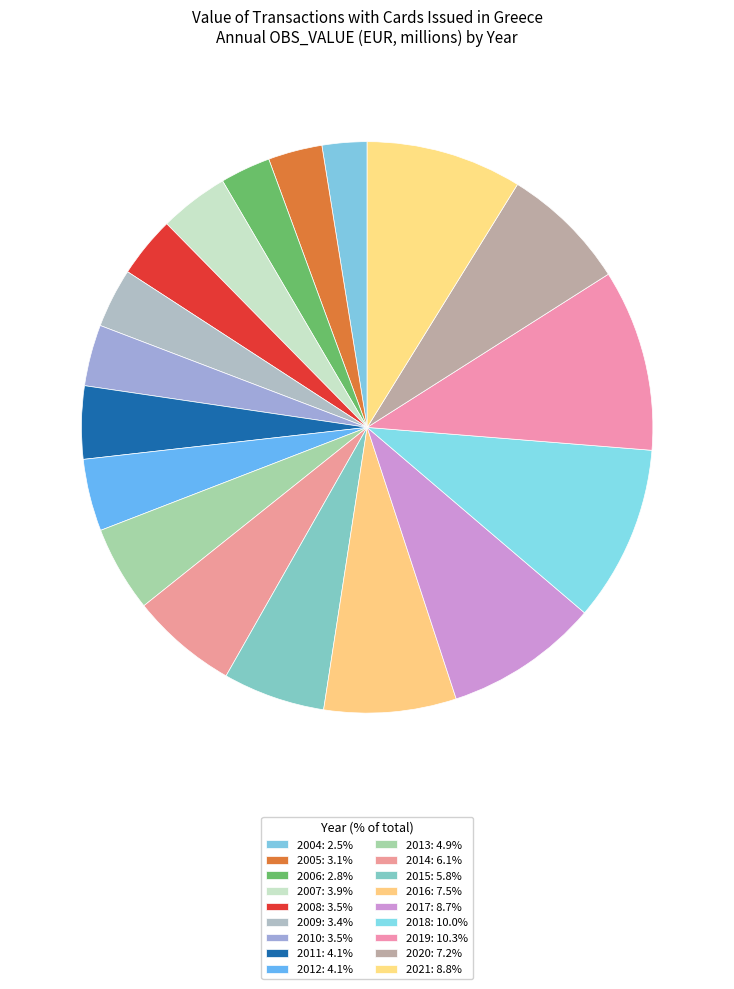

What is the change in value from 2004 to 2007?

+1326.7